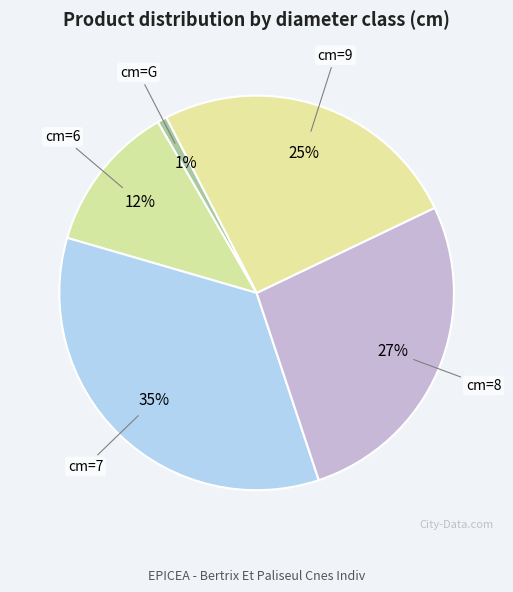

How many slices are in this pie chart?

5